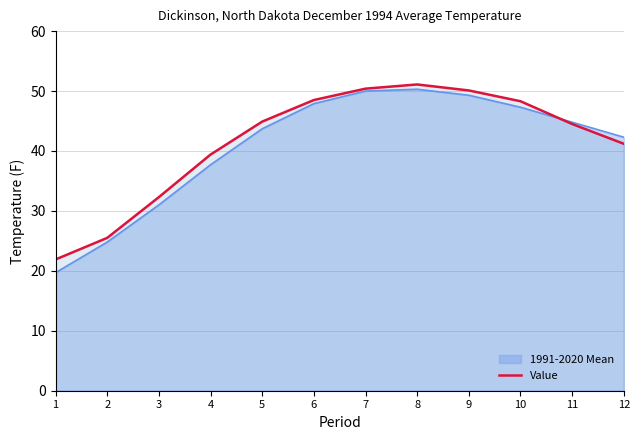

At which label is the value closest to 36?

4